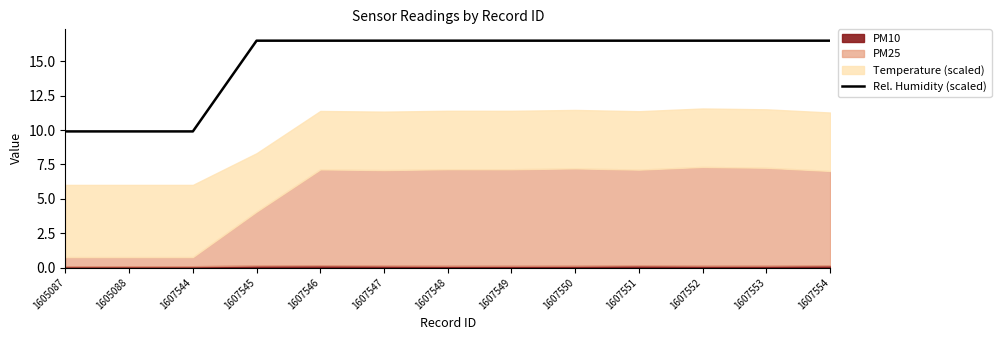

True or false: the data shows 16.5 at 1607549.

True